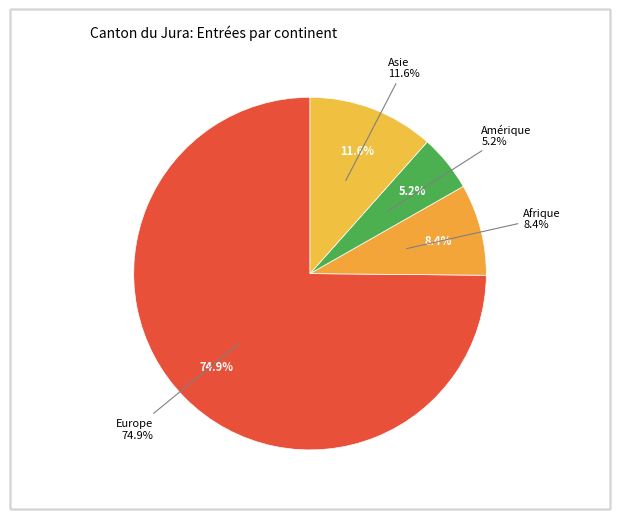

True or false: Europe accounts for 75% of the total.

True